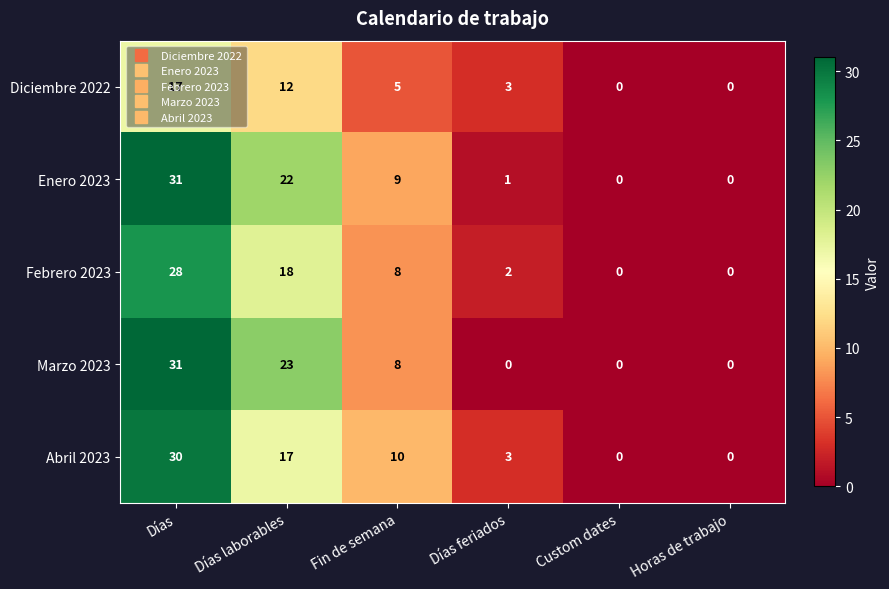

What is the sum of all Abril 2023 values?

60